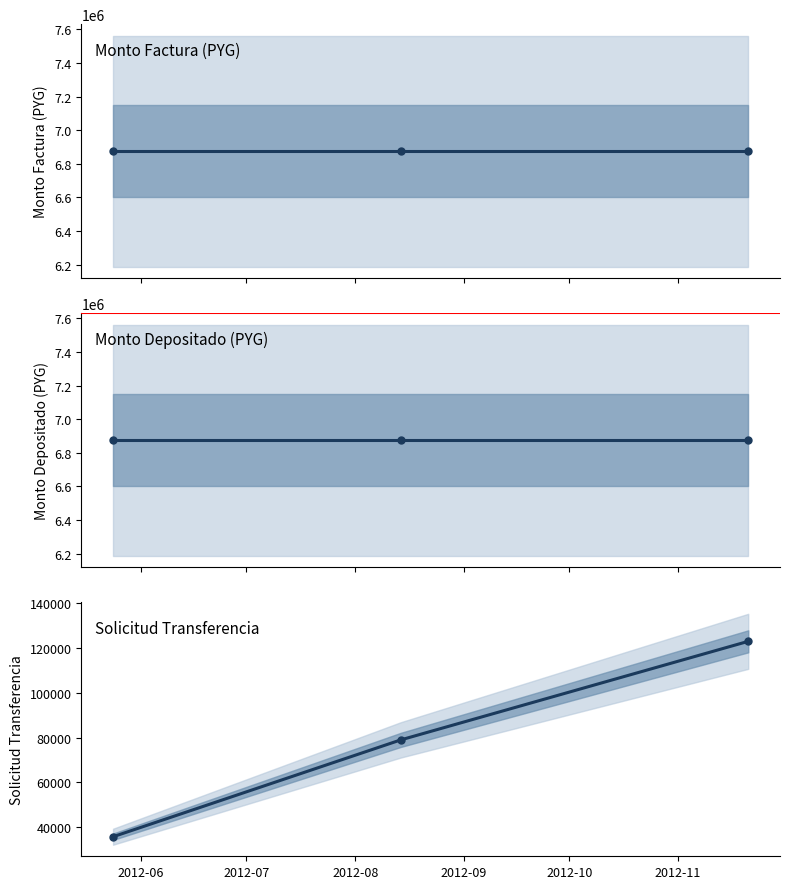

What is the maximum value for Monto Factura (PYG)?

6875000